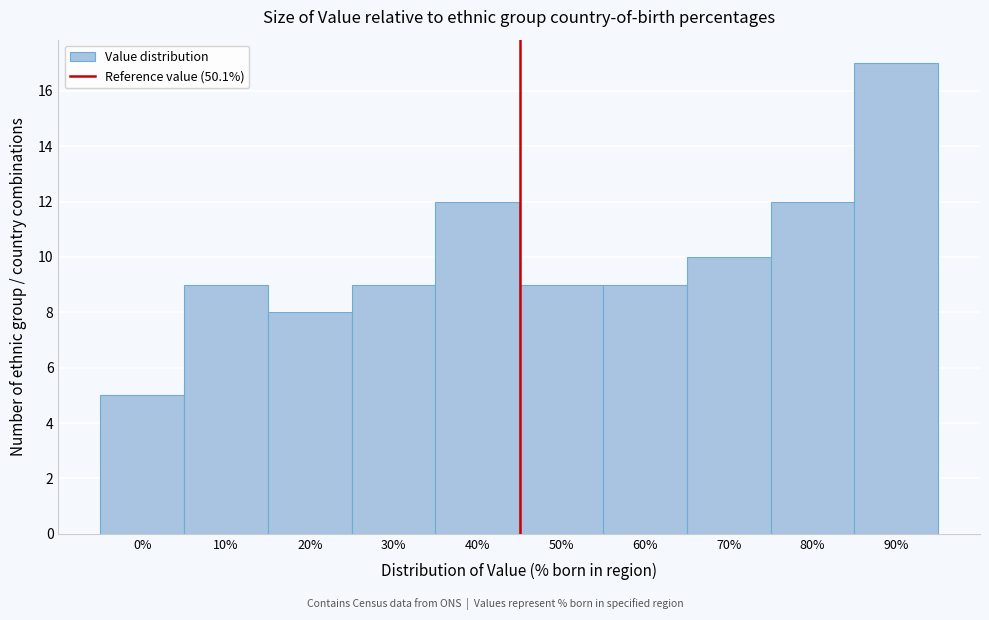

Reading left to right, extract all data points from this chart.

0%=5	10%=9	20%=8	30%=9	40%=12	50%=9	60%=9	70%=10	80%=12	90%=17